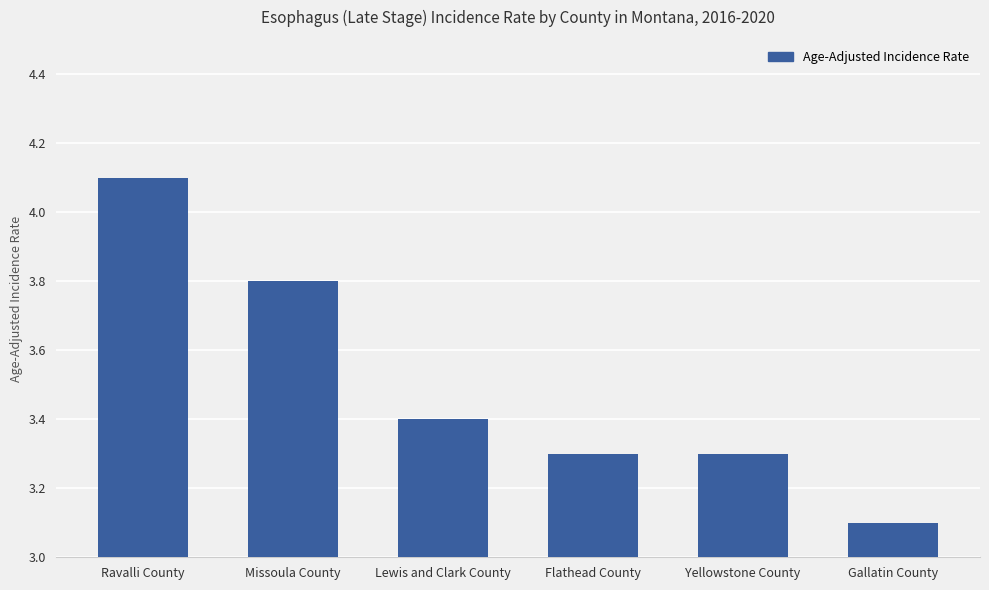

Reading left to right, extract all data points from this chart.

Ravalli County=4.1	Missoula County=3.8	Lewis and Clark County=3.4	Flathead County=3.3	Yellowstone County=3.3	Gallatin County=3.1